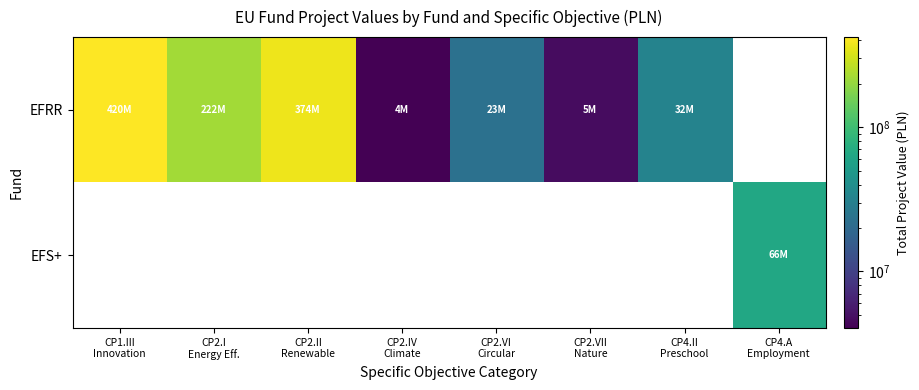

Count the number of categories in the chart.

8